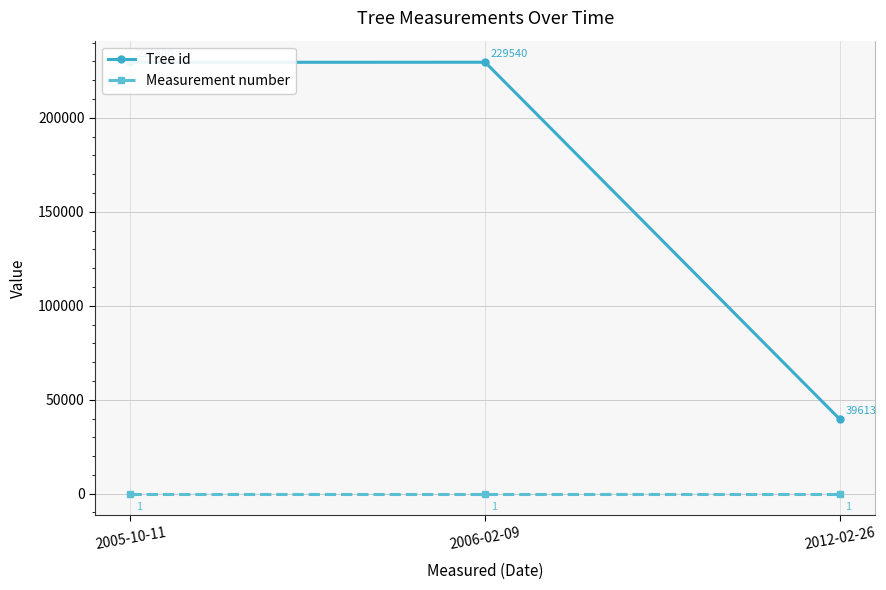

Which category has the highest value in the Tree id series?

2006-02-09